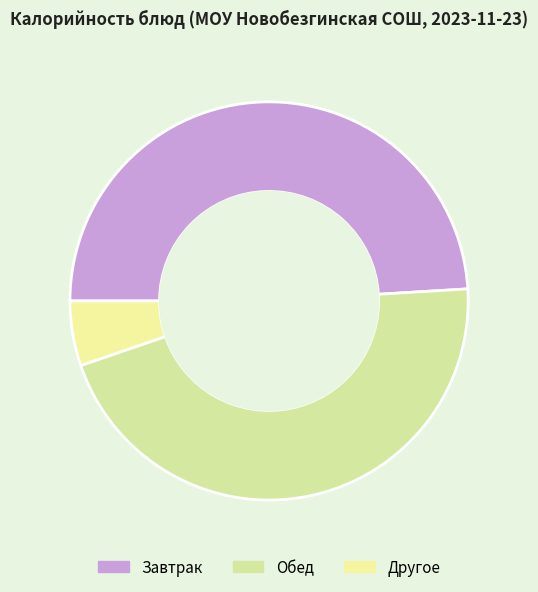

Rank the categories by value from lowest to highest.

Другое, Обед, Завтрак